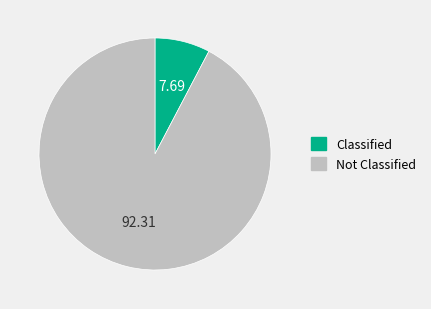

Which has a higher value, Classified or Not Classified?

Not Classified